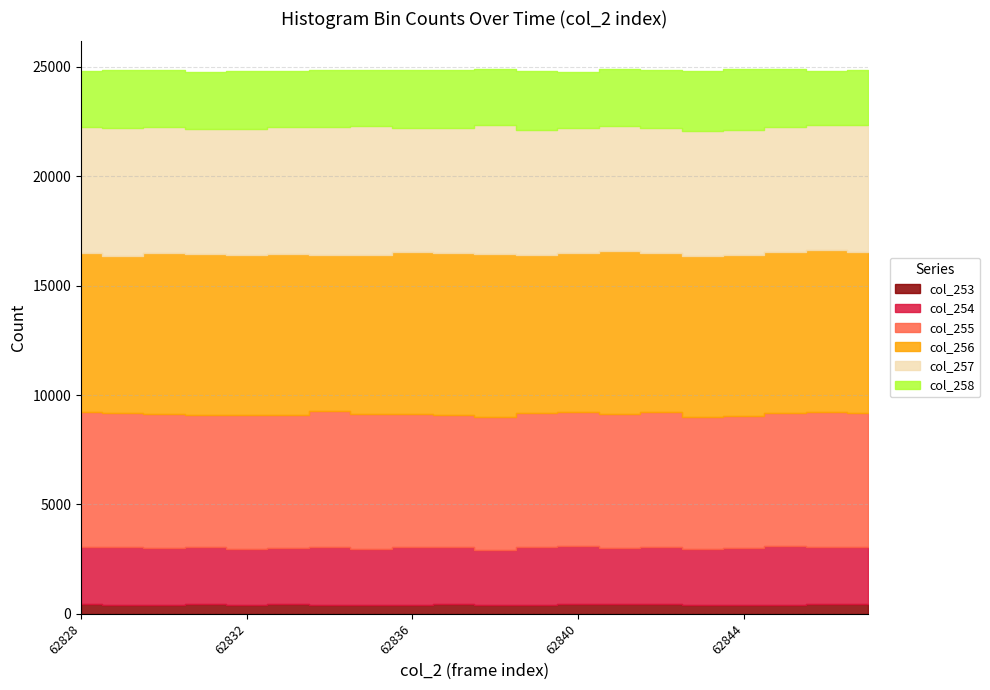

What is the approximate value of col_253 at 62845?

409